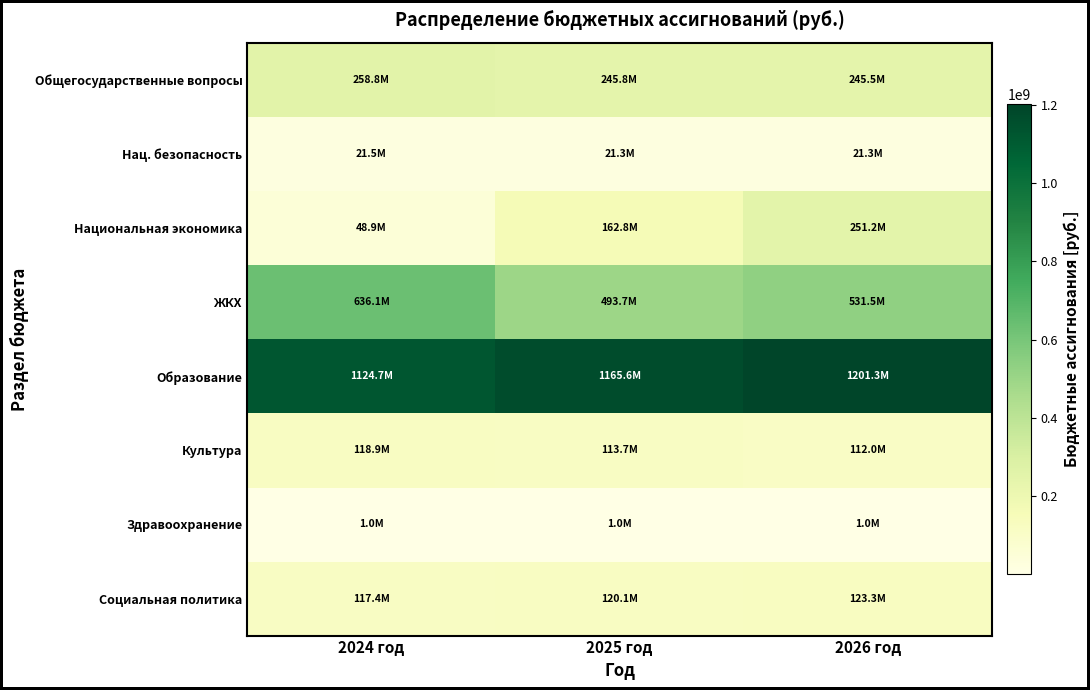

Which has a higher value, 2026 год or 2024 год?

2024 год